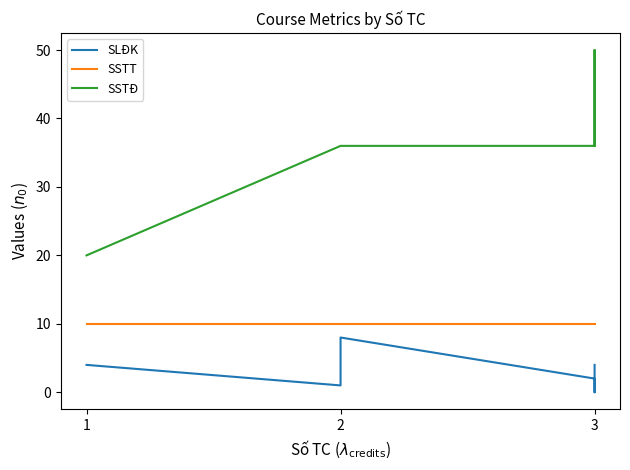

What are all the series names shown in the legend?

SLĐK, SSTT, SSTĐ